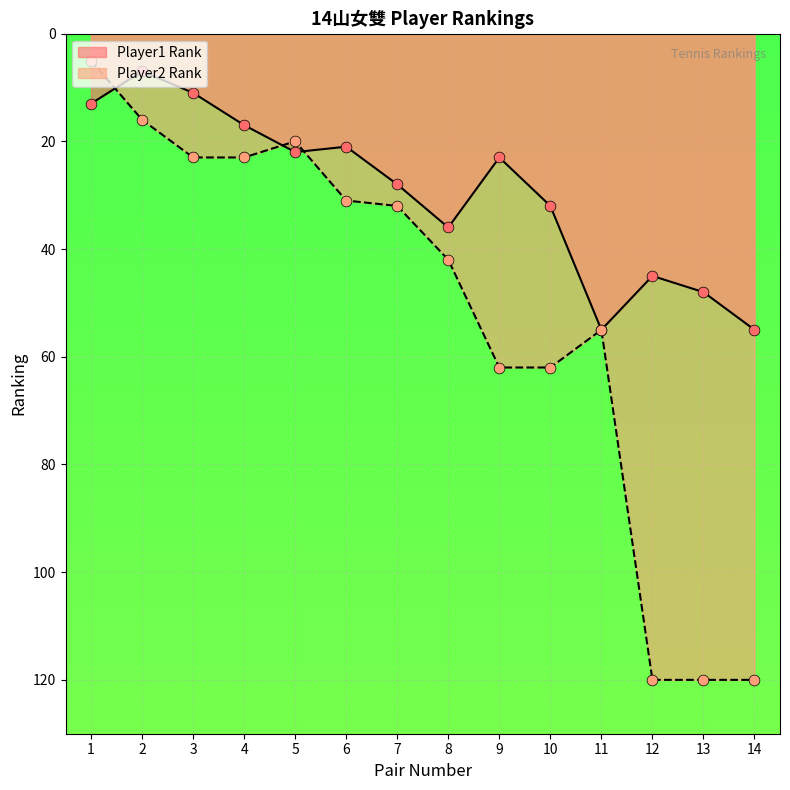

Which has a higher value, 2 or 13?

13